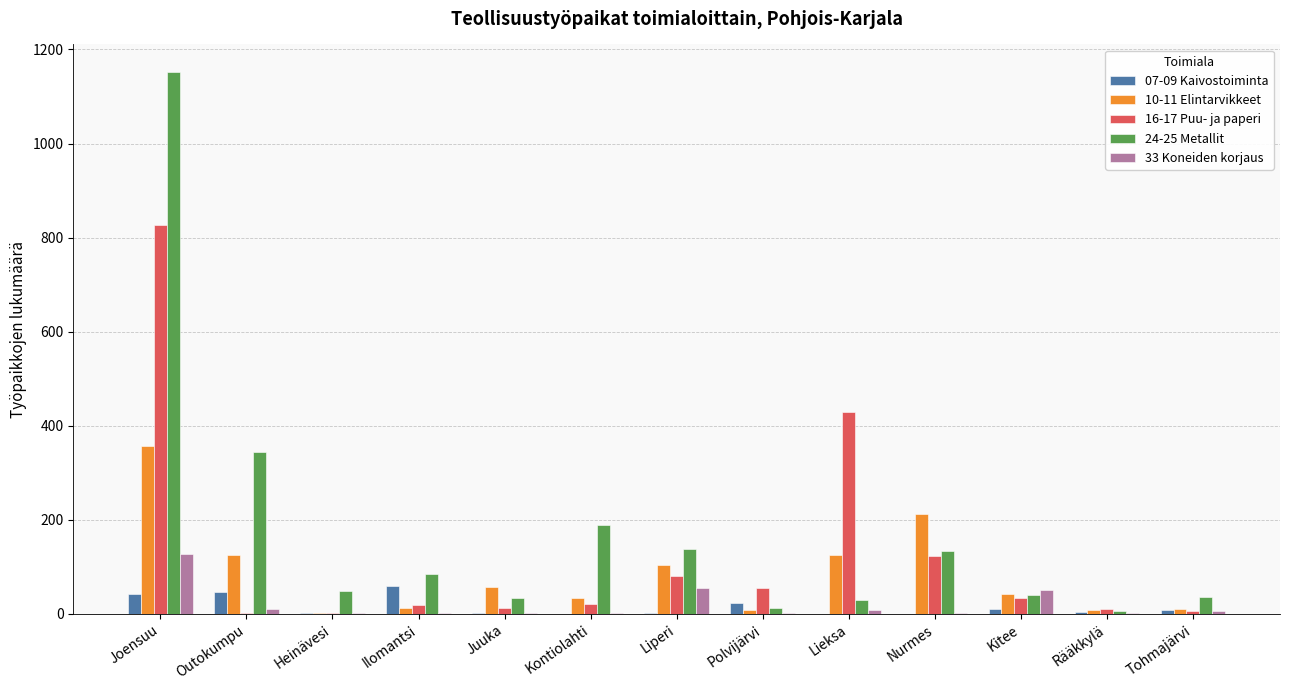

How many categories are shown in the chart?

13